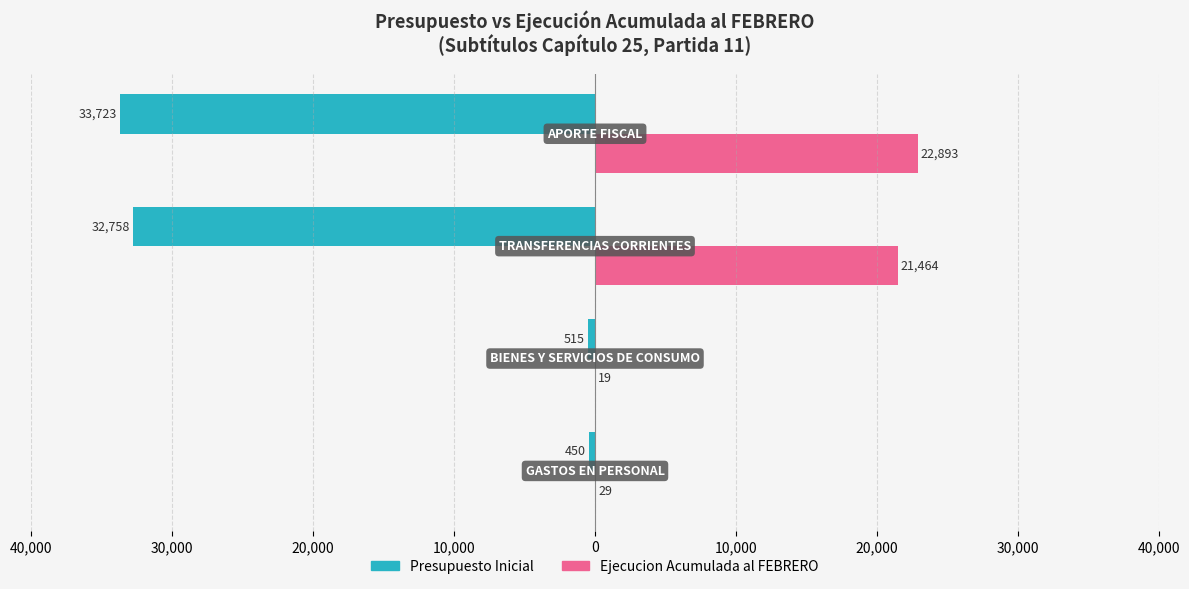

What are all the series names shown in the legend?

Presupuesto Inicial, Ejecucion Acumulada al FEBRERO